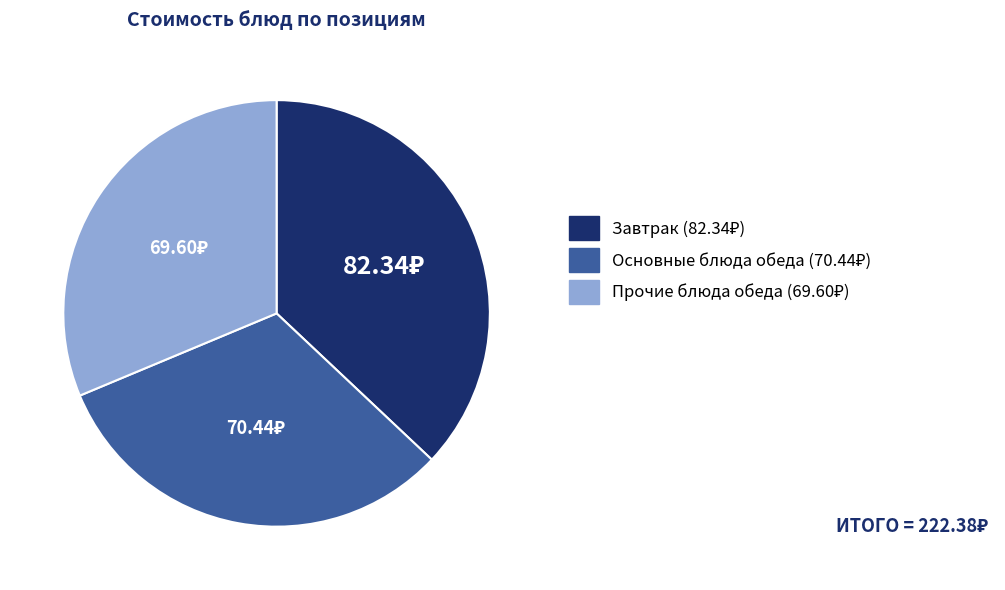

Is there a majority slice in this chart?

No